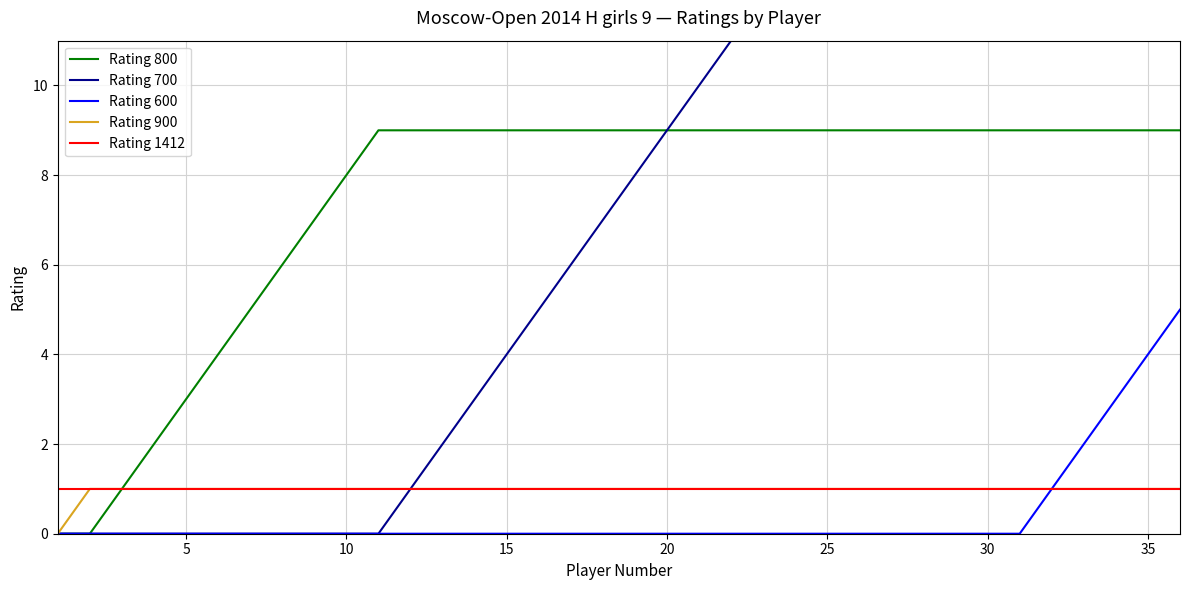

Reading right to left, list all the values displayed in this chart.

Rating 800: 9	9	9	9	9	9	9	9	9	9	9	9	9	9	9	9	9	9	9	9	9	9	9	9	9	9	8	7	6	5	4	3	2	1	0	0
Rating 700: 20	20	20	20	20	20	19	18	17	16	15	14	13	12	11	10	9	8	7	6	5	4	3	2	1	0	0	0	0	0	0	0	0	0	0	0
Rating 600: 5	4	3	2	1	0	0	0	0	0	0	0	0	0	0	0	0	0	0	0	0	0	0	0	0	0	0	0	0	0	0	0	0	0	0	0
Rating 900: 1	1	1	1	1	1	1	1	1	1	1	1	1	1	1	1	1	1	1	1	1	1	1	1	1	1	1	1	1	1	1	1	1	1	1	0
Rating 1412: 1	1	1	1	1	1	1	1	1	1	1	1	1	1	1	1	1	1	1	1	1	1	1	1	1	1	1	1	1	1	1	1	1	1	1	1